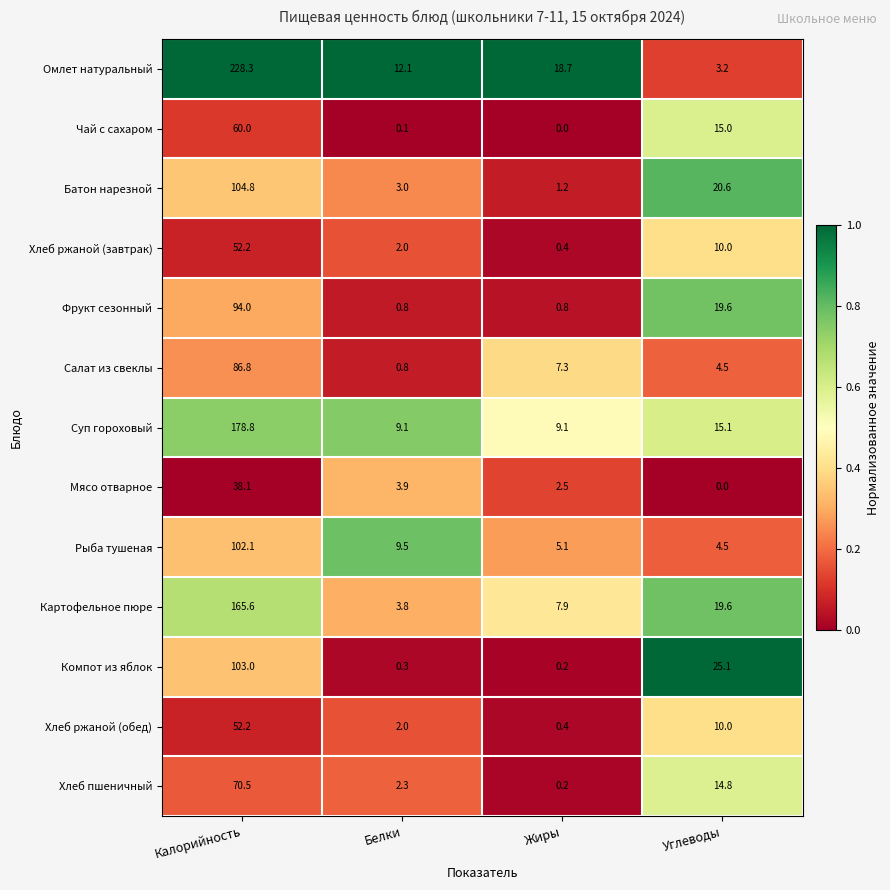

At which label does Картофельное пюре first exceed 19?

Калорийность